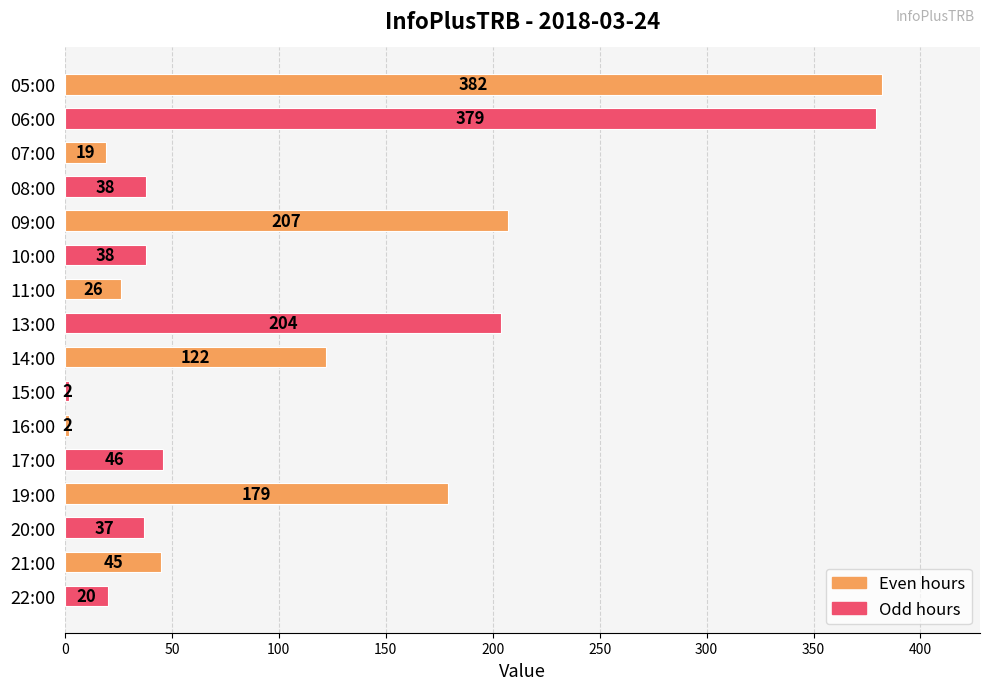

True or false: the data shows 46 at 17:00.

True